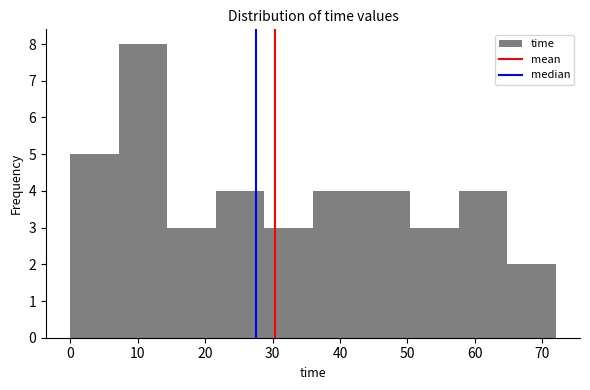

Reading left to right, transcribe this chart: for each bar, give the range it covers on the x-axis and its height. Neither the bar edges nor the heights are printed on the chart, so give them approximately, as read against the axes.

0.0 to 7.2: 5
7.2 to 14.4: 8
14.4 to 21.6: 3
21.6 to 28.8: 4
28.8 to 36.0: 3
36.0 to 43.2: 4
43.2 to 50.4: 4
50.4 to 57.6: 3
57.6 to 64.8: 4
64.8 to 72.0: 2